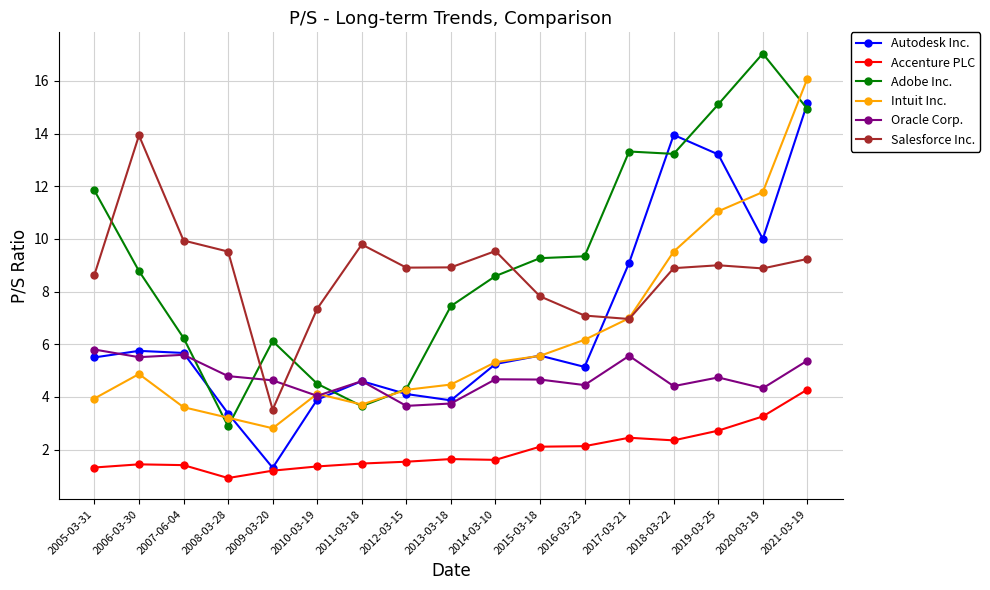

What is the difference between the highest and lowest values at 2016-03-23?

7.2